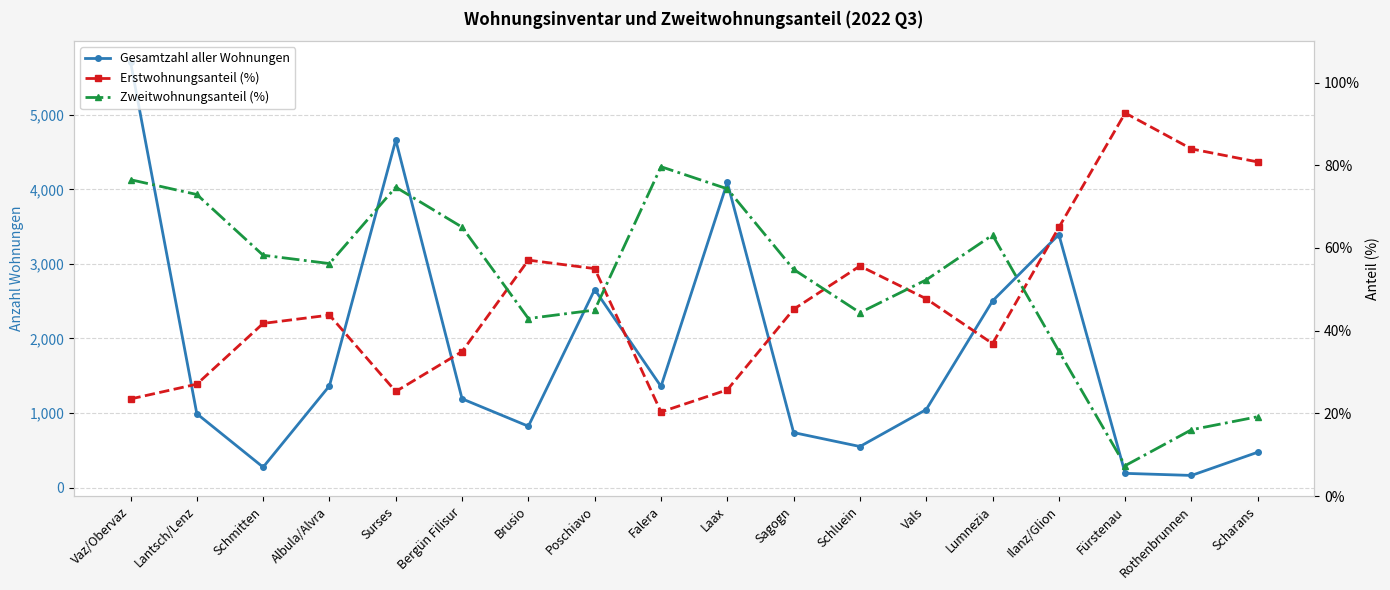

Between Surses and Vals, which series saw the biggest shift?

Gesamtzahl aller Wohnungen